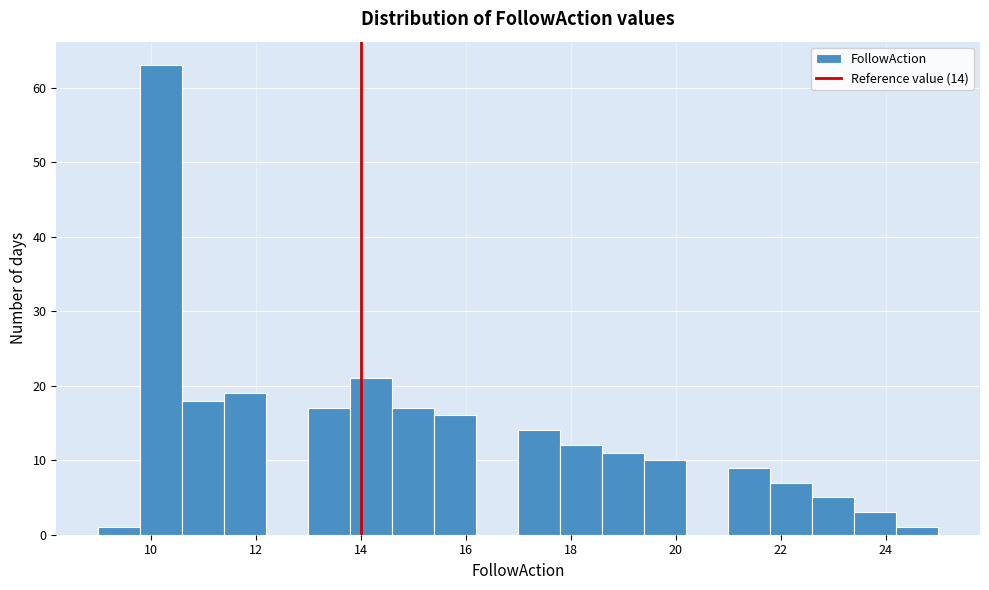

Over which range of the x-axis is the bar tallest?

9.8 to 10.6